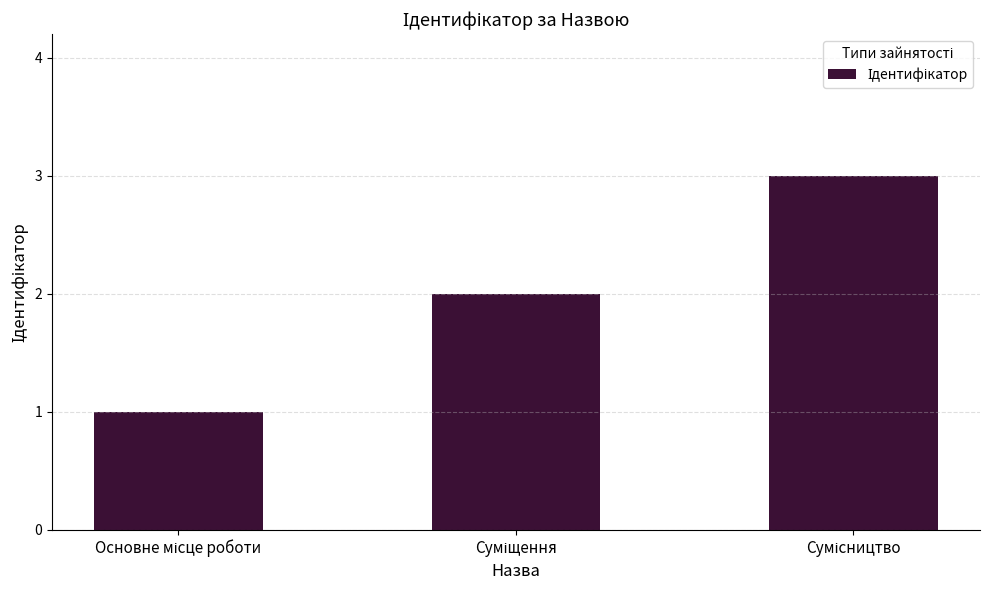

What is the maximum value shown in the chart?

3